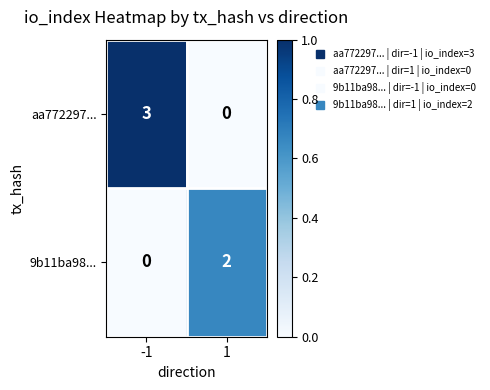

What is the spread (max minus min) of values at 1?

2